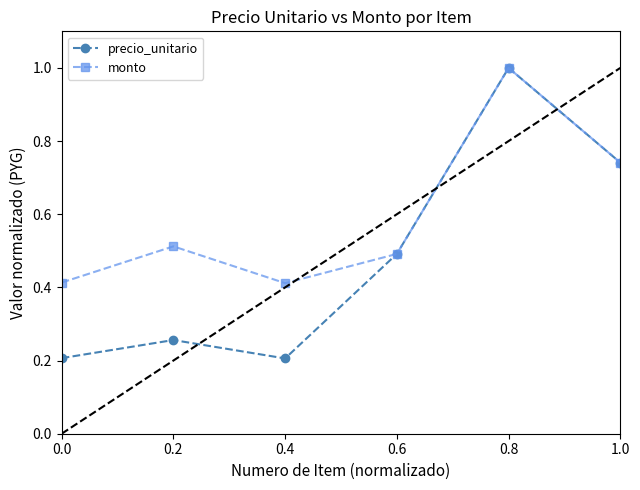

True or false: precio_unitario and monto cross at least once.

False